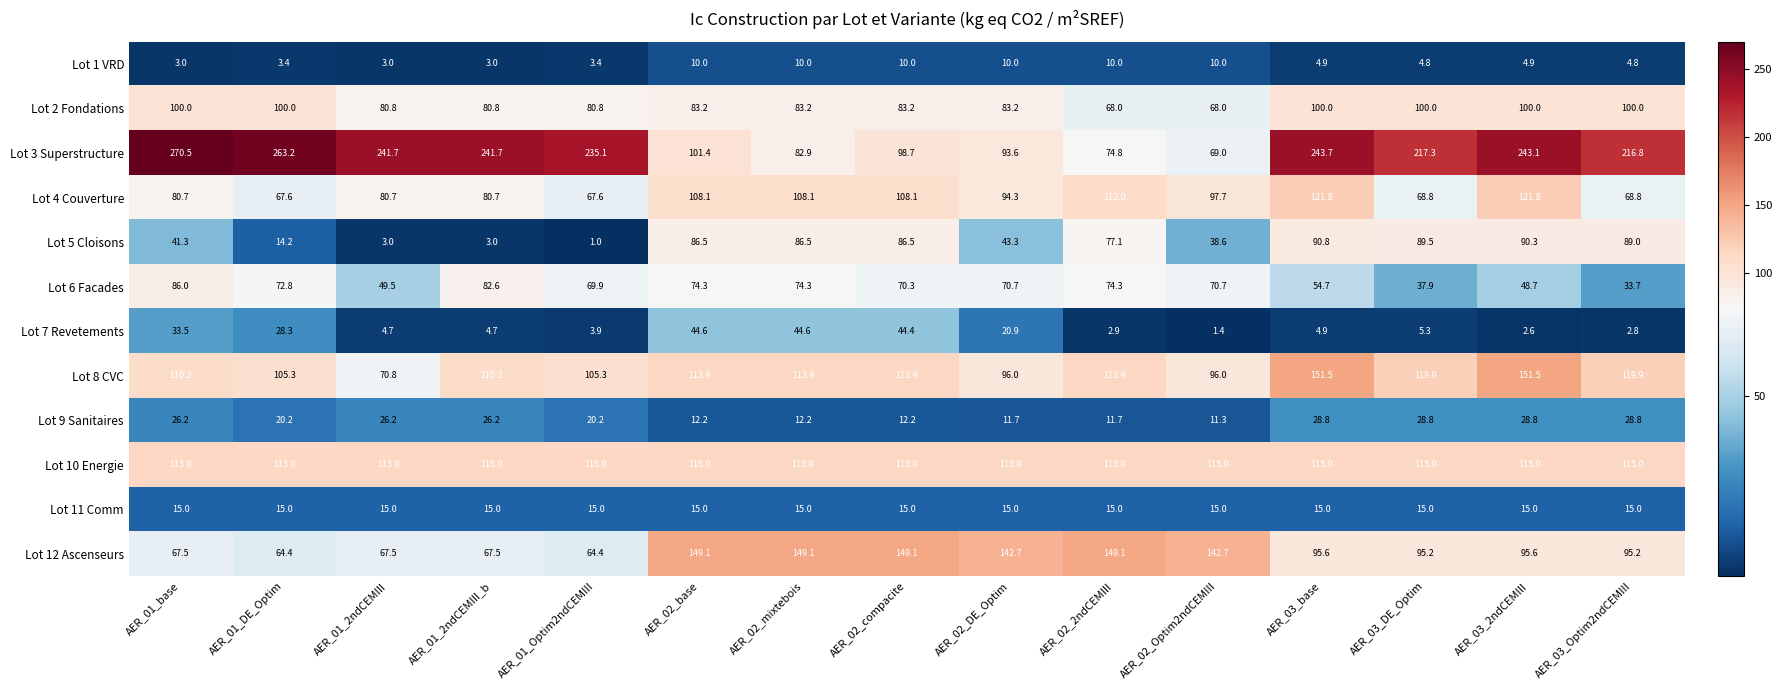

True or false: Lot 9 Sanitaires has a value of 8.4 at AER_01_base.

False